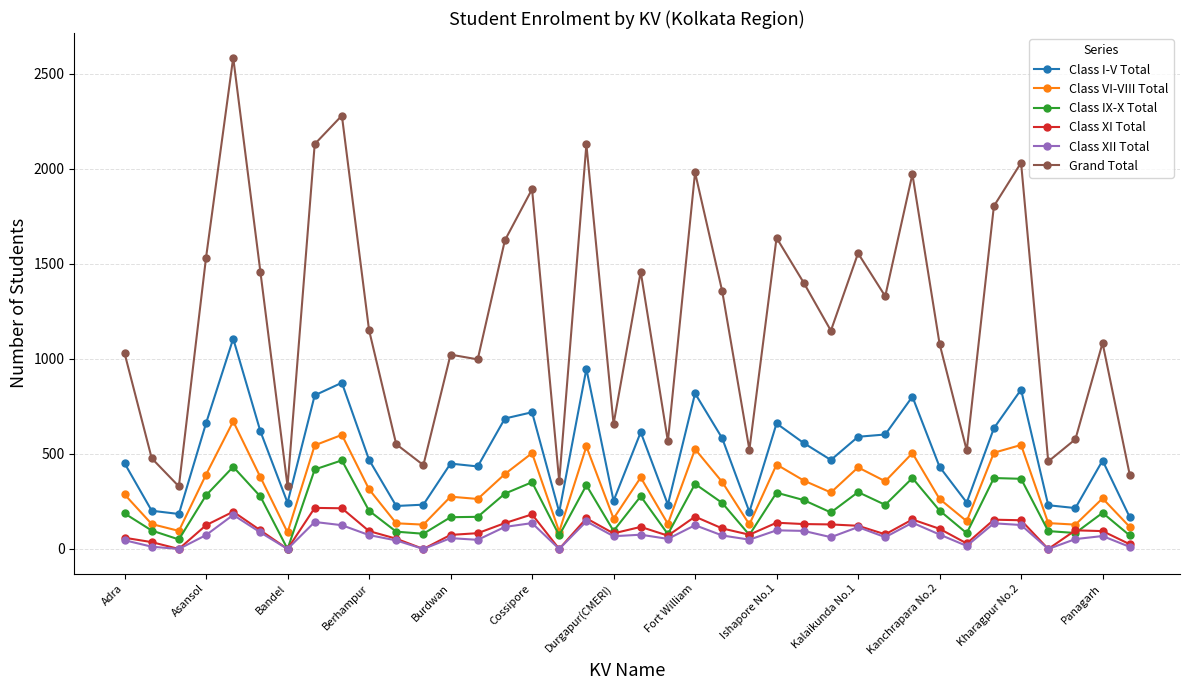

Which series has the largest range (max minus min)?

Grand Total